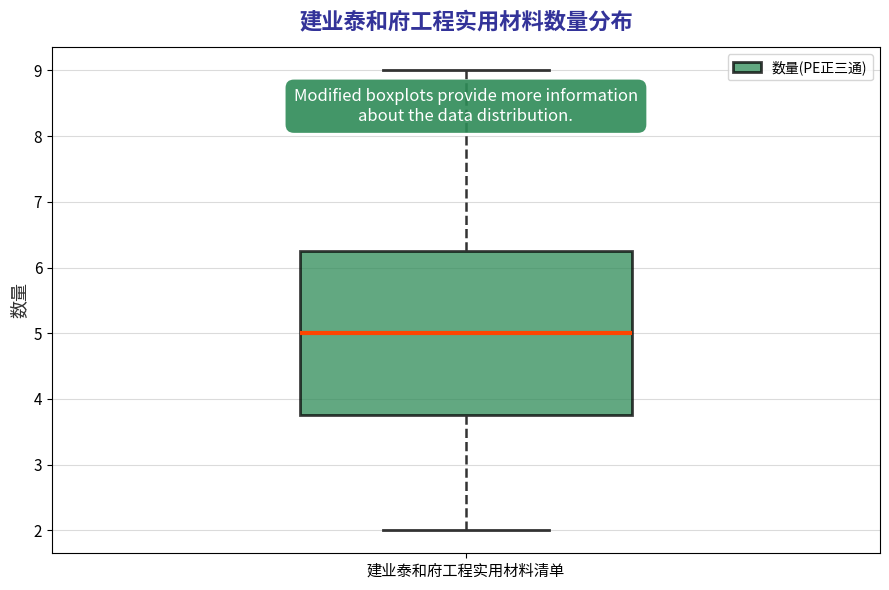

Read this box plot against the y-axis: the position of the median line, the range covered by the box, and the ends of both whiskers. The values are not printed on the chart, so give them approximately, as read against the axis.

median 5.0, box 3.8 to 6.3, whiskers 2.0 to 9.0